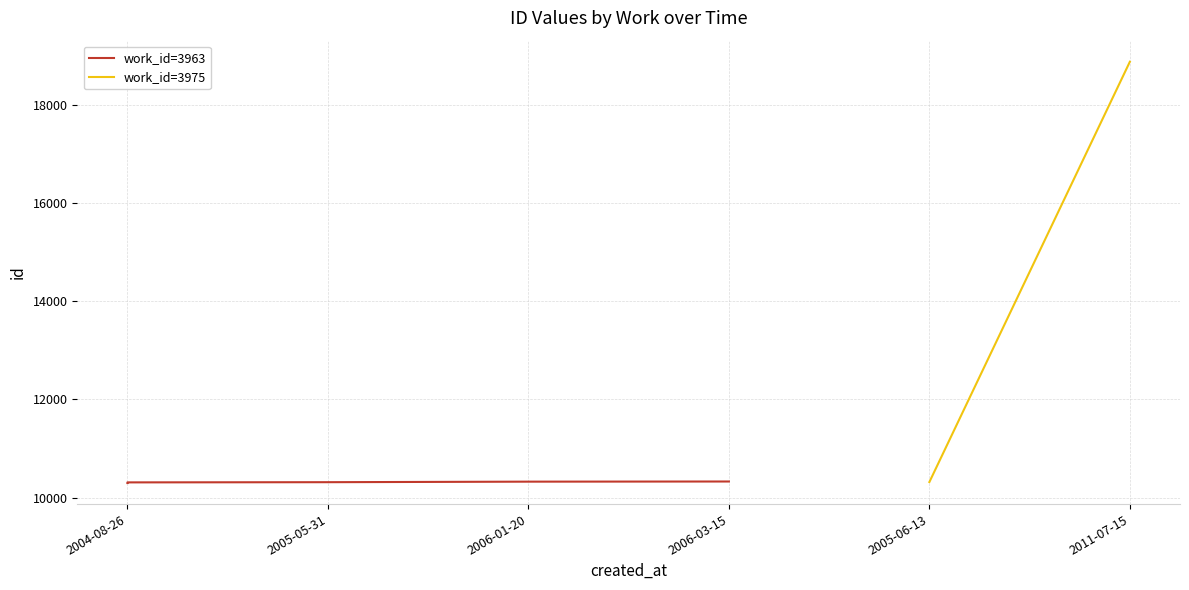

Rank the categories by value from highest to lowest.

2006-03-15, 2006-01-20, 2005-05-31, 2004-08-26, 2004-08-26, 2004-08-26